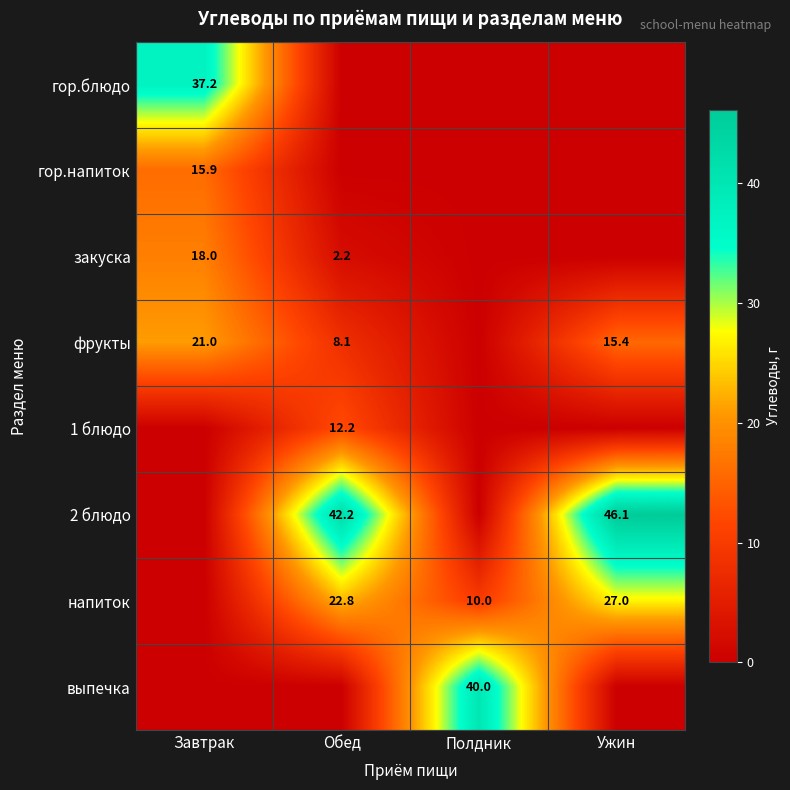

Which category has the highest value across all series?

Ужин